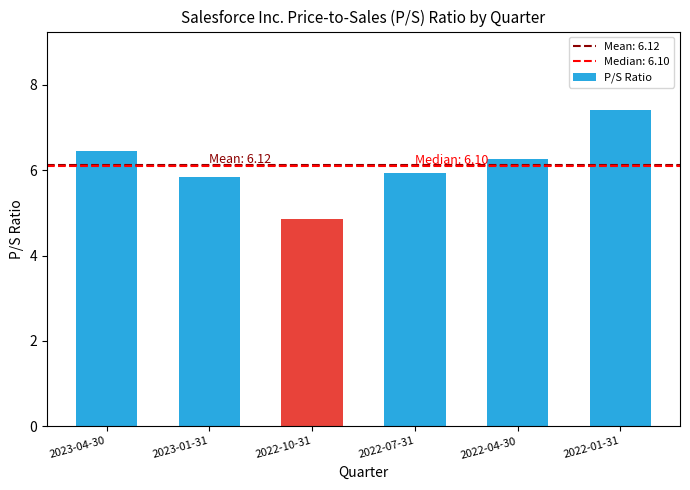

The chart shows a value of 5.9 at 2022-07-31. True or false?

True